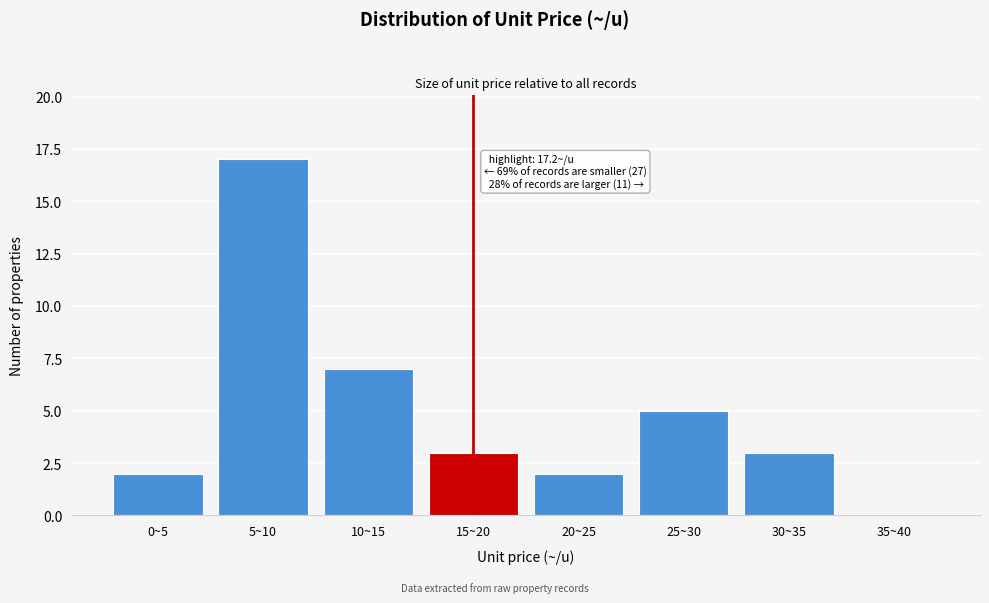

Reading left to right, extract all data points from this chart.

0~5=2	5~10=17	10~15=7	15~20=3	20~25=2	25~30=5	30~35=3	35~40=0